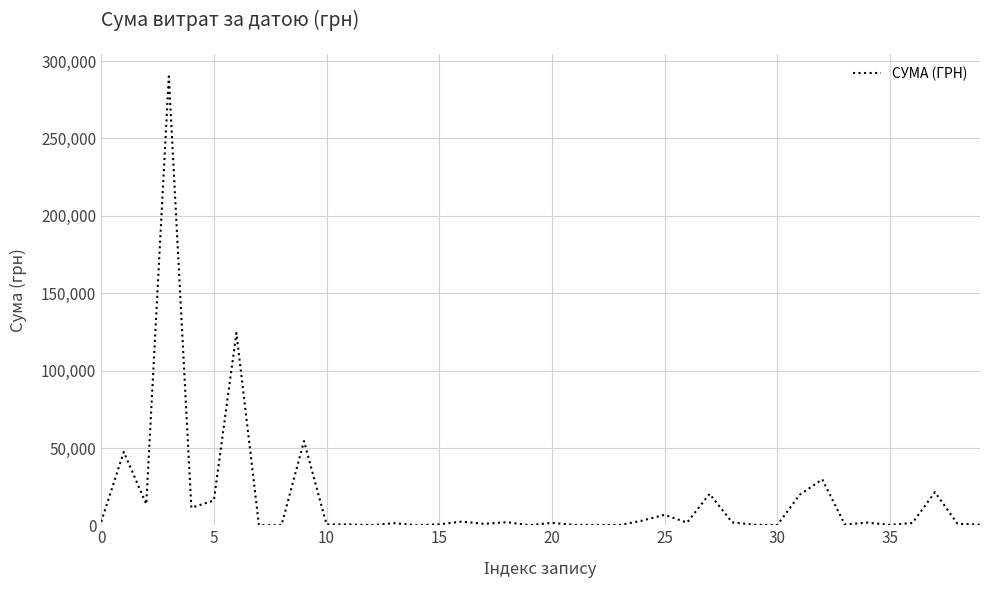

Count the number of categories in the chart.

40